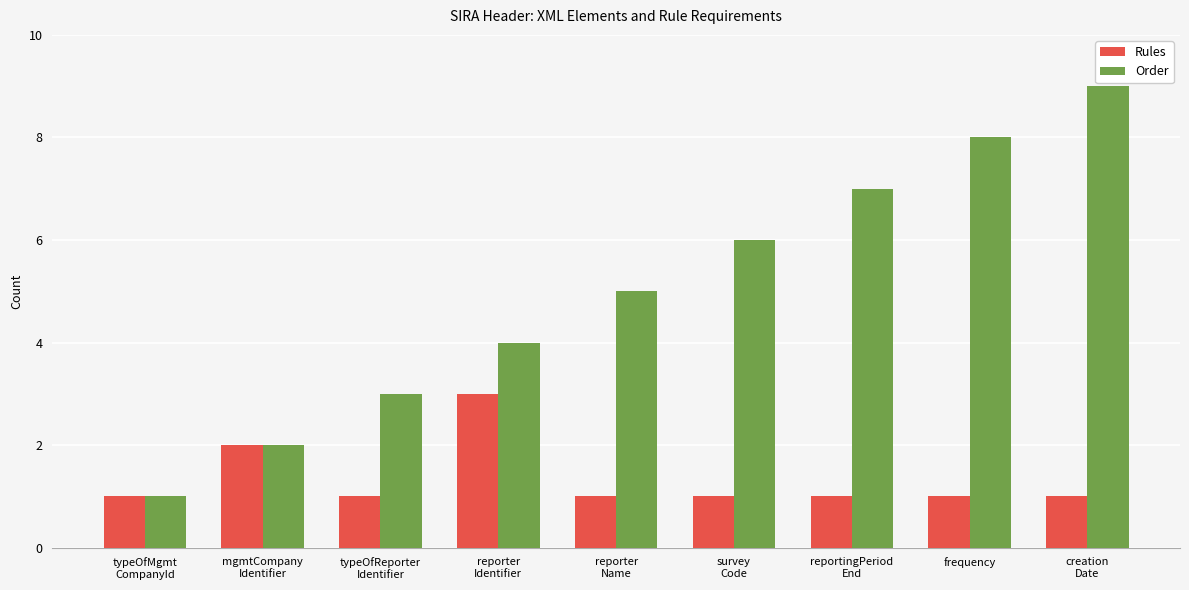

What are all the series names shown in the legend?

Rules, Order